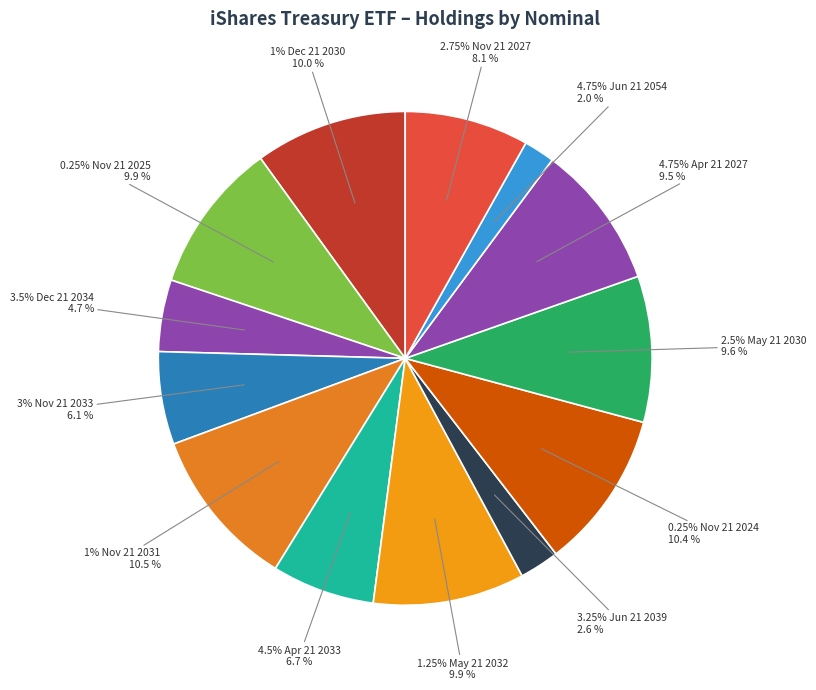

The 2.5% May 21 2030 slice represents 10% of the pie. True or false?

True